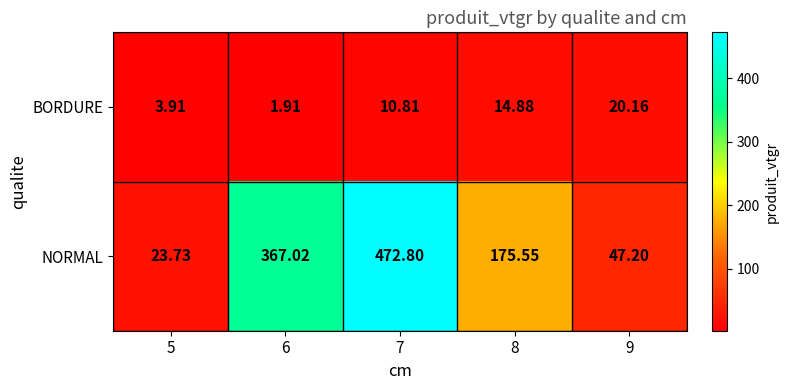

Which series has the largest total across all categories?

NORMAL